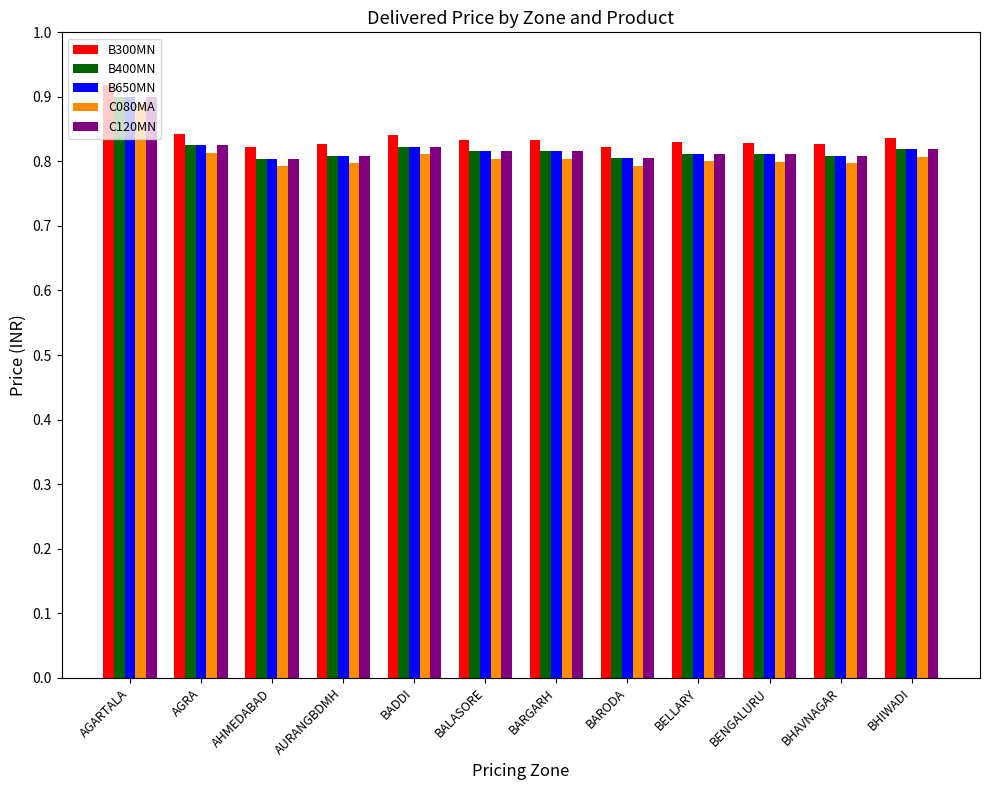

The C120MN series shows 1.4 at AHMEDABAD. True or false?

False